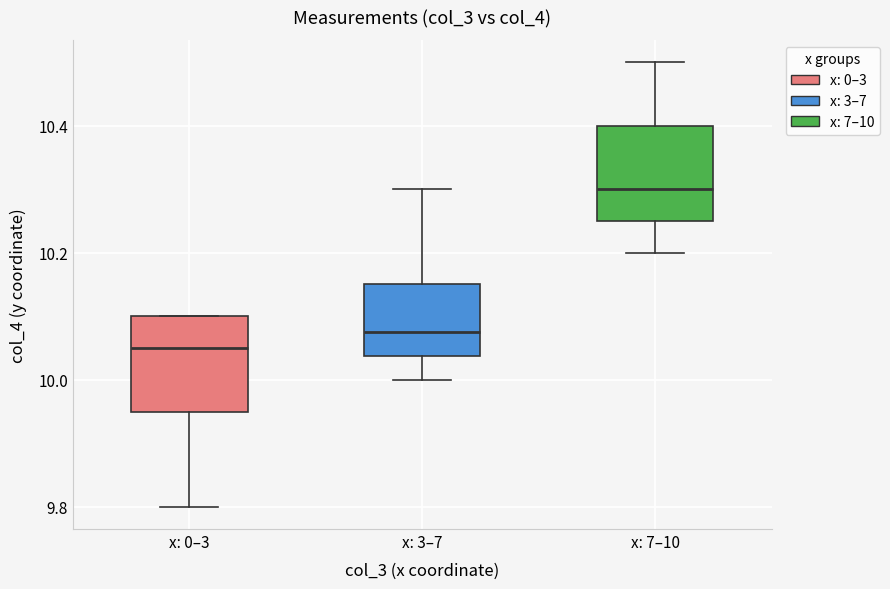

Where is the lower edge of the box for x: 7–10 on the y-axis? The values are not printed on the chart, so give them approximately, as read against the axis.

10.26